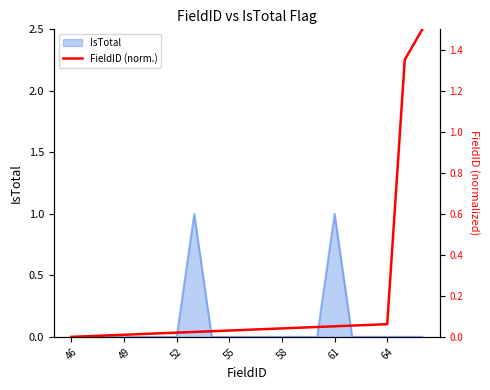

At which category does the chart reach its minimum across all series?

46